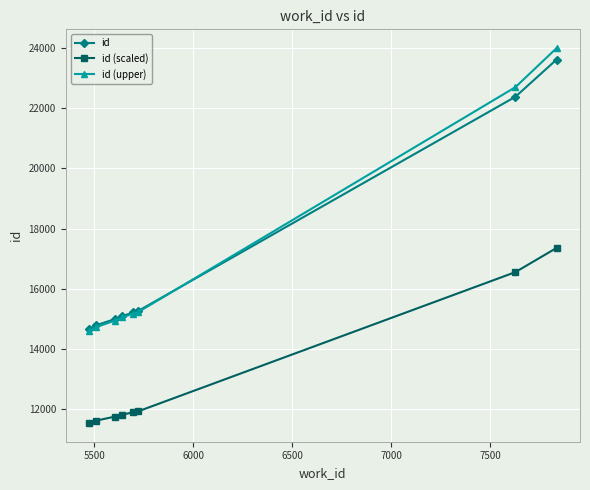

At how many categories does at least one series exceed 11768?

8